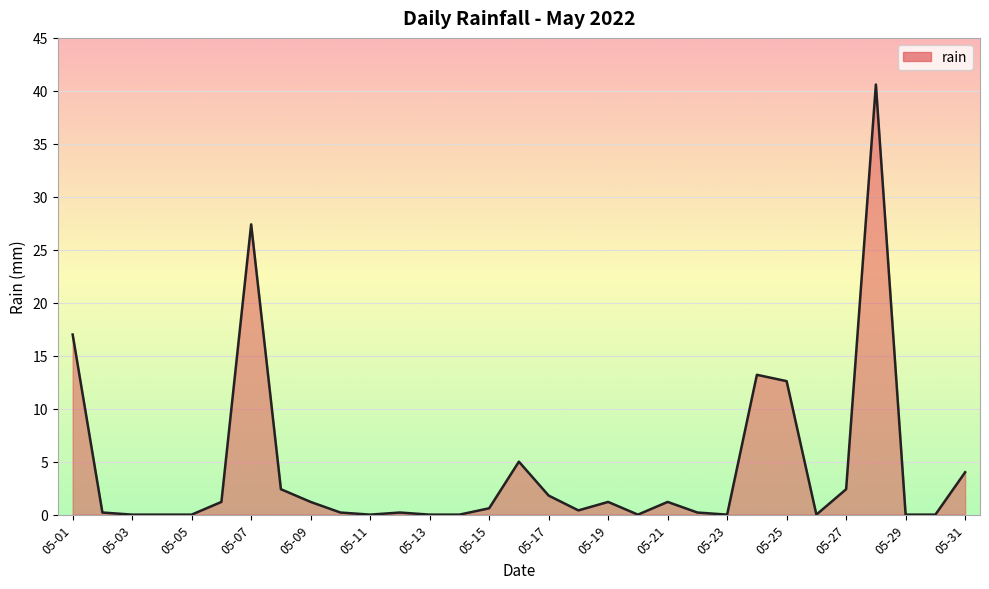

Does the chart have visible grid lines?

Yes